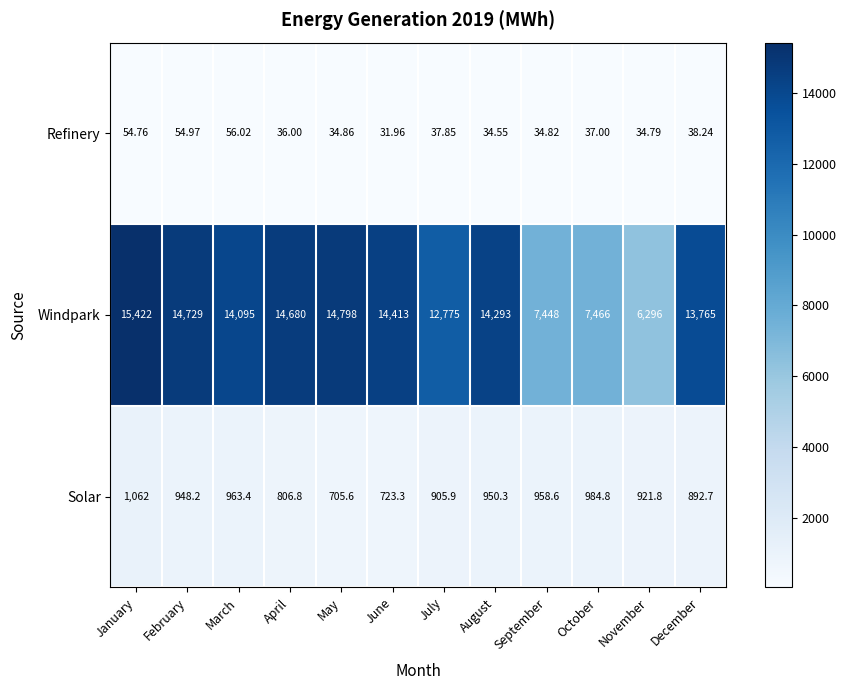

Which series has the largest range (max minus min)?

Windpark